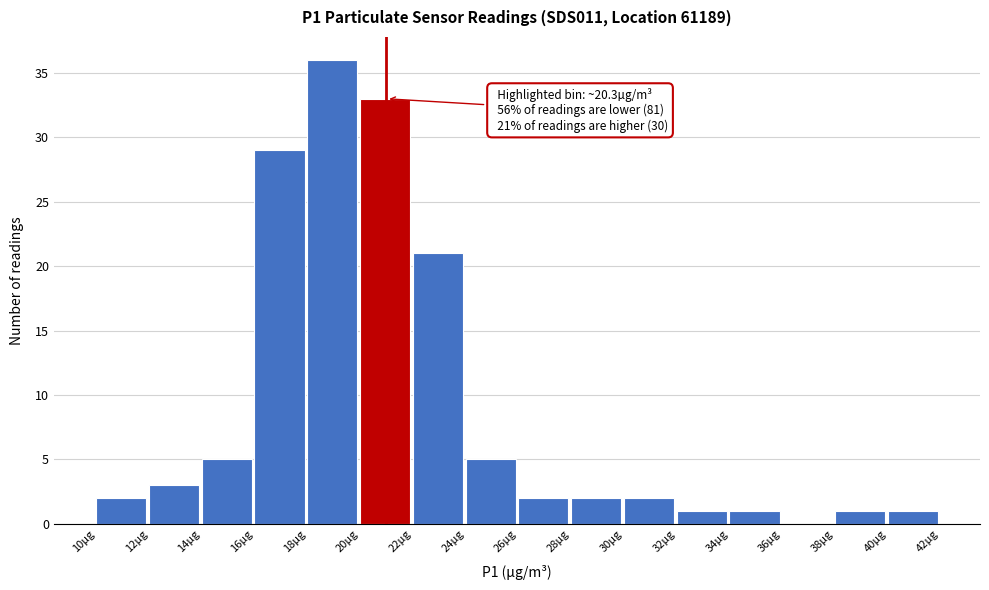

Over which range of the x-axis is the bar tallest?

18 to 20